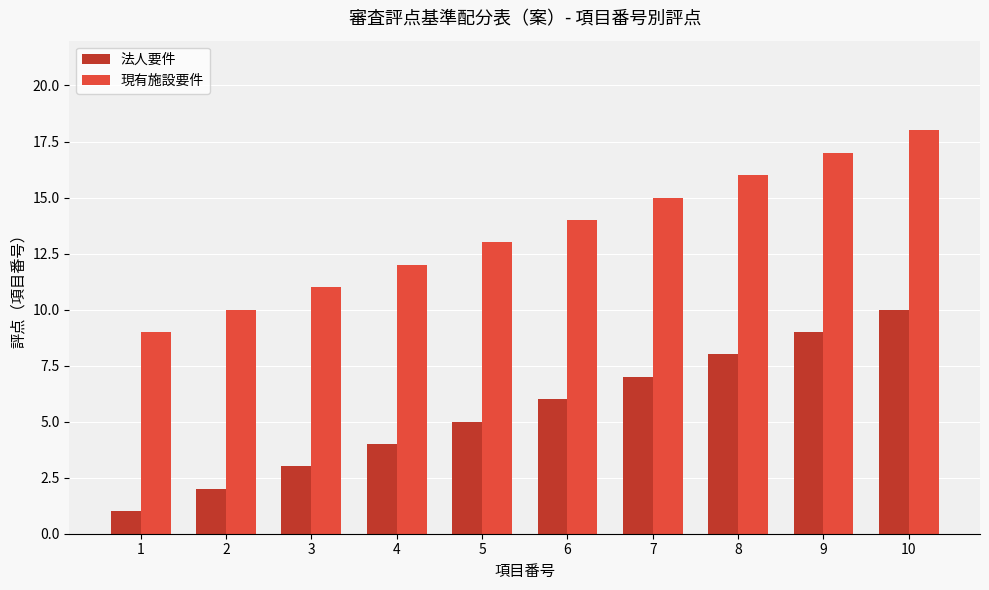

What is the greatest value displayed?

18